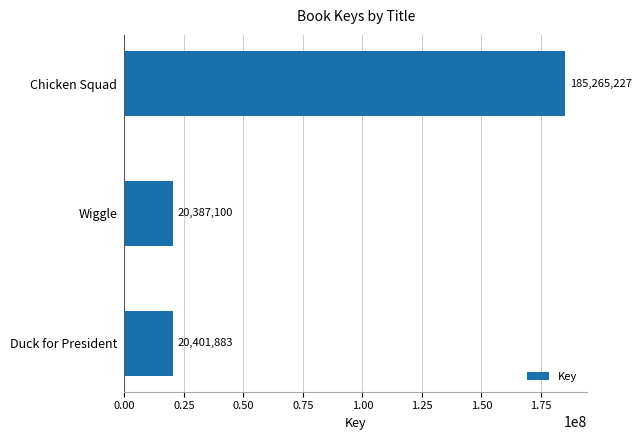

At which label is the value closest to 102826163?

Duck for President